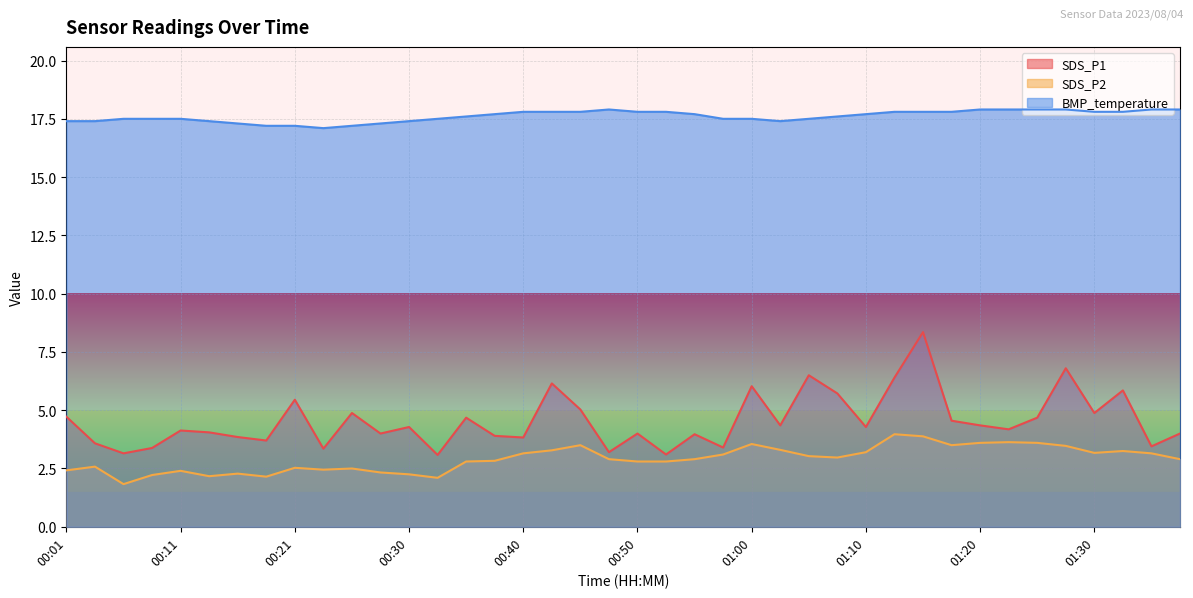

What is the average value of the BMP_temperature series?

17.6